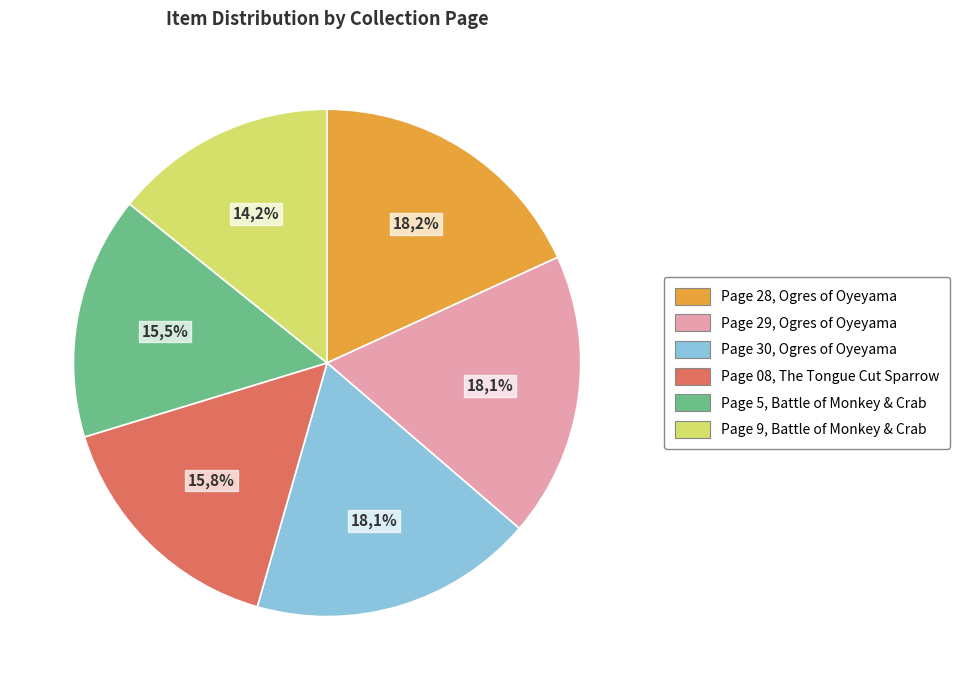

True or false: Page 08, The Tongue Cut Sparrow accounts for 16% of the total.

True